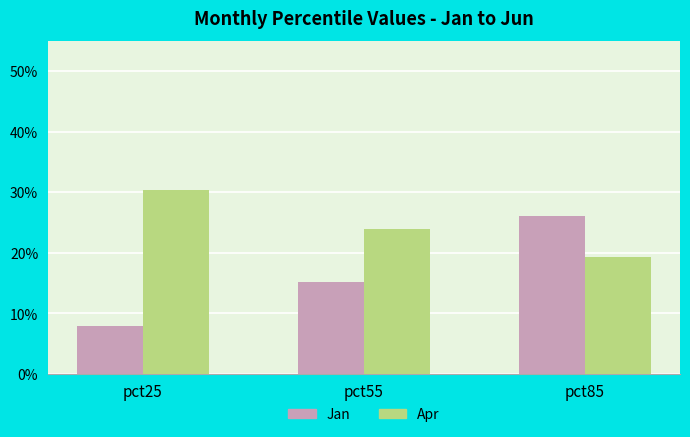

The value of Jan at pct85 is 0.1. True or false?

False